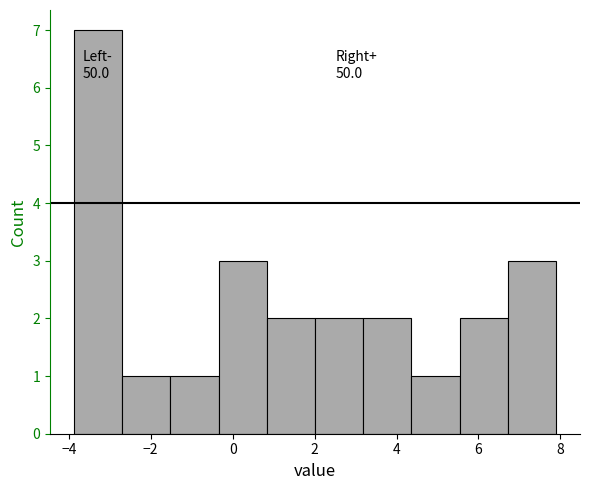

Over which range of the x-axis is the bar tallest?

-3.8 to -2.6